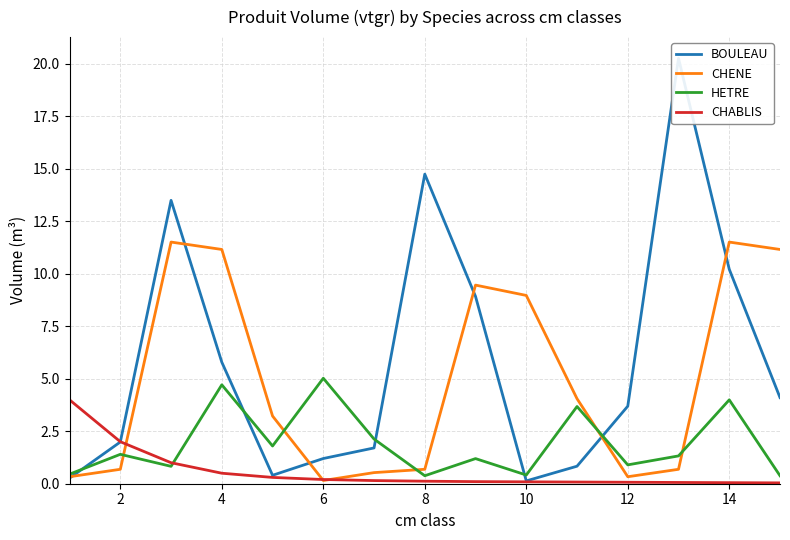

How many distinct data groups are displayed?

4